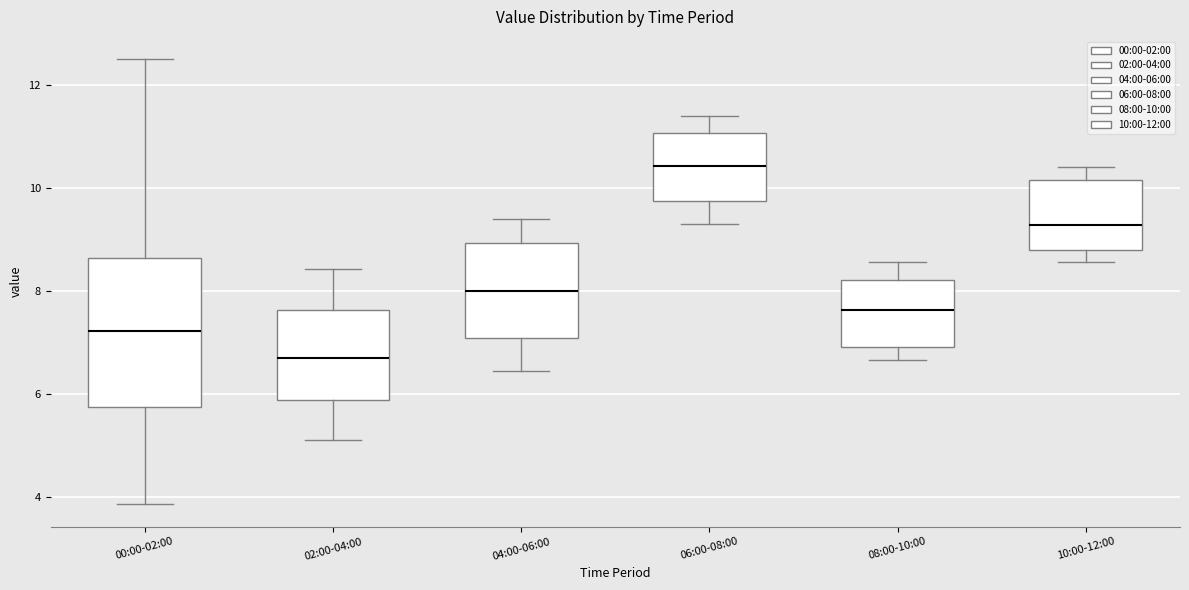

Reading left to right, read every box against the y-axis: the position of its median line, the range the box covers, and the ends of its whiskers. The values are not printed on the chart, so give them approximately, as read against the axis.

00:00-02:00: median 7.2, box 5.8 to 8.6, whiskers 3.8 to 12.6
02:00-04:00: median 6.8, box 5.8 to 7.6, whiskers 5.2 to 8.4
04:00-06:00: median 8.0, box 7.0 to 9.0, whiskers 6.4 to 9.4
06:00-08:00: median 10.4, box 9.8 to 11.0, whiskers 9.4 to 11.4
08:00-10:00: median 7.6, box 7.0 to 8.2, whiskers 6.6 to 8.6
10:00-12:00: median 9.2, box 8.8 to 10.2, whiskers 8.6 to 10.4